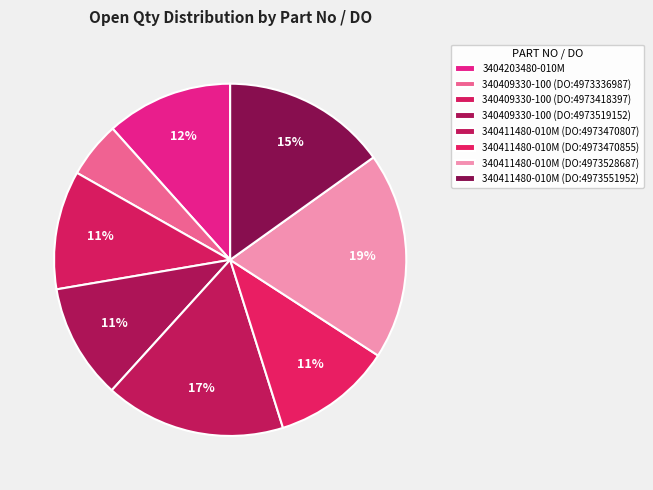

Which category has the smallest portion of the pie?

340409330-100 (DO:4973336987)